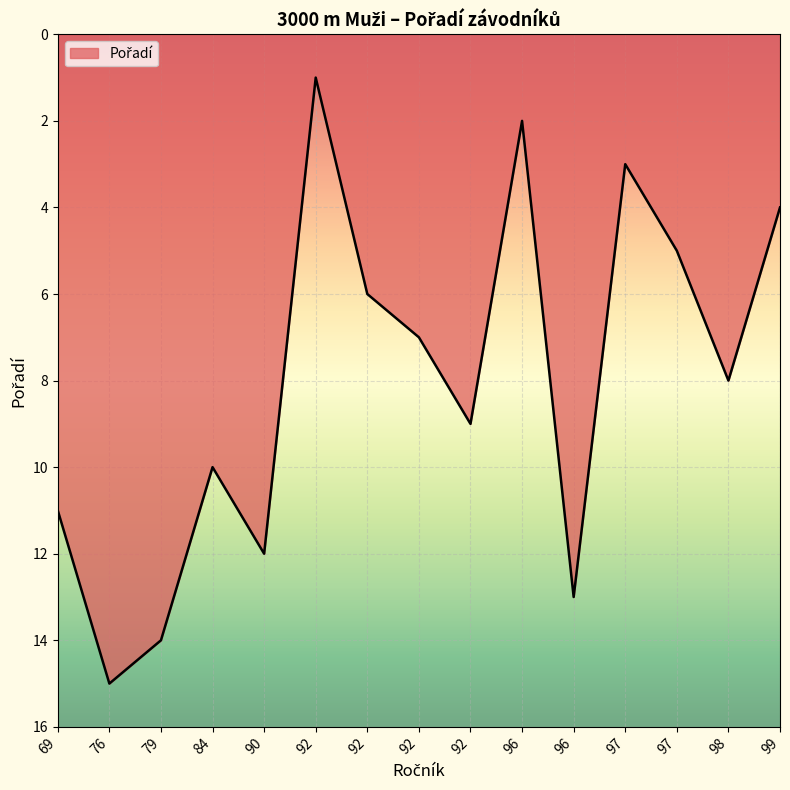

Is it true that the value at 69 is 11?

True